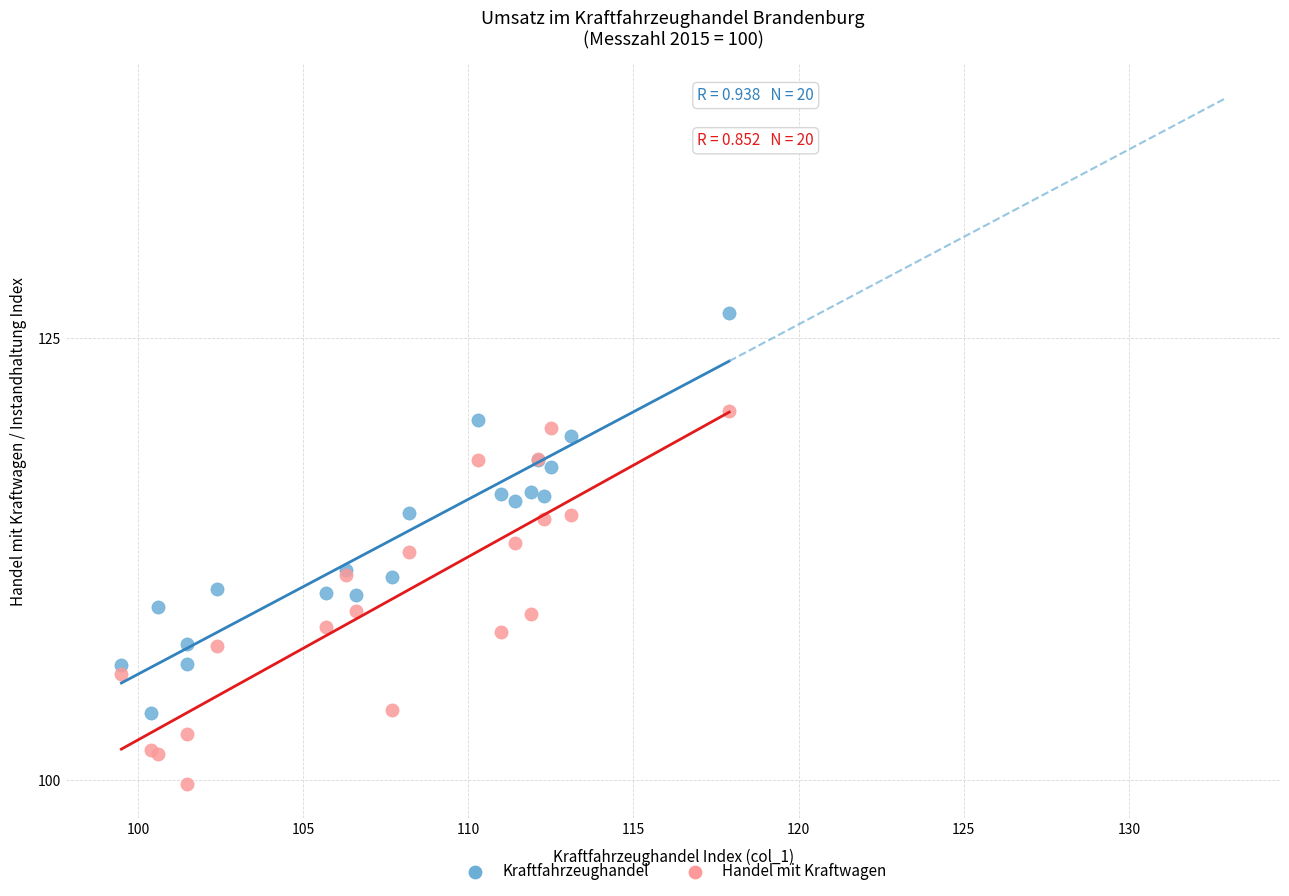

What is the X range (max minus min) for the scatter plot?

18.4